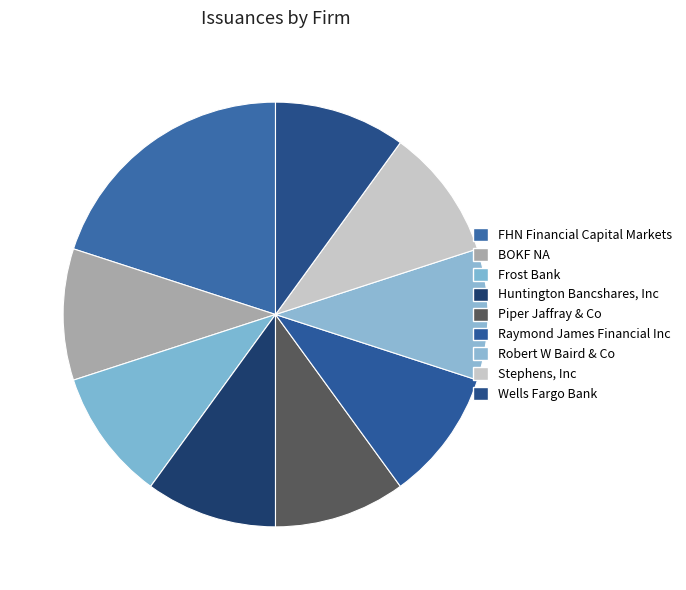

How many slices are in this pie chart?

9